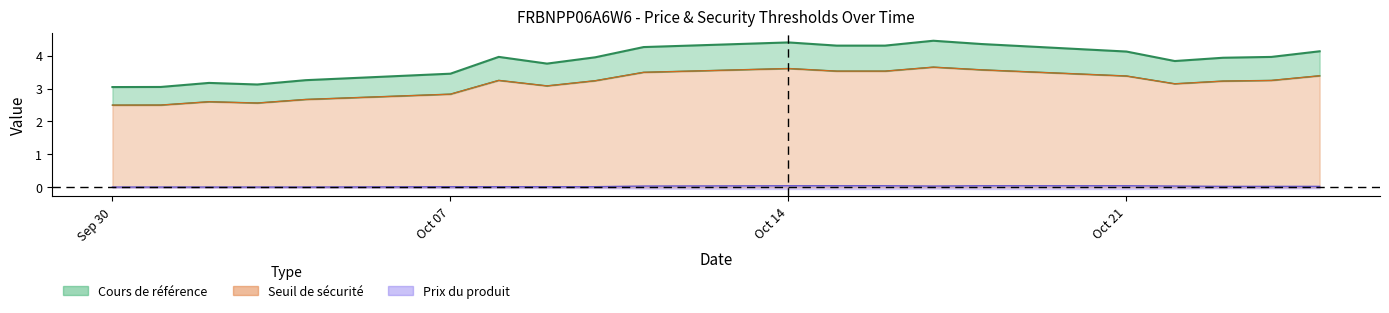

True or false: Seuil de sécurité has more than 2 points higher than both neighbors.

True